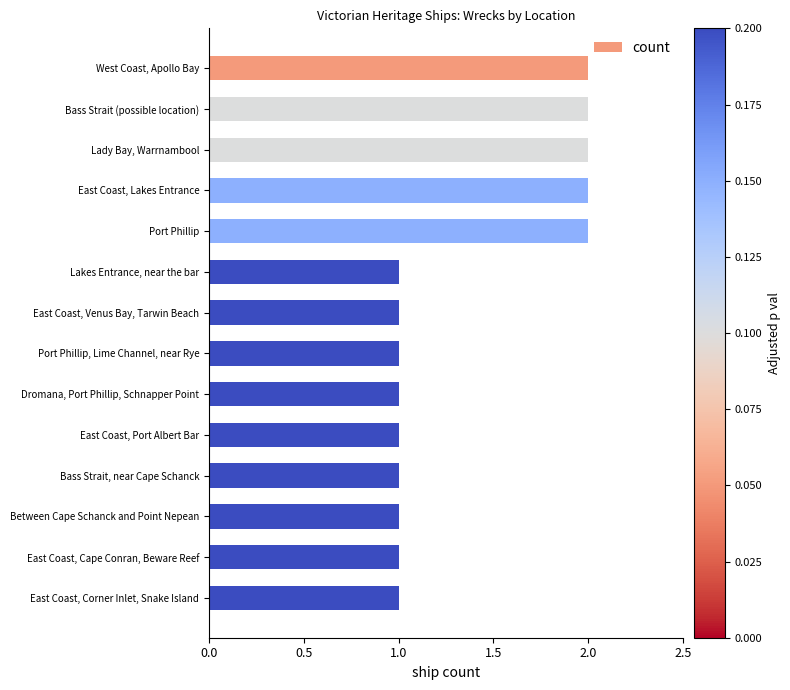

Does the chart contain any negative values?

No